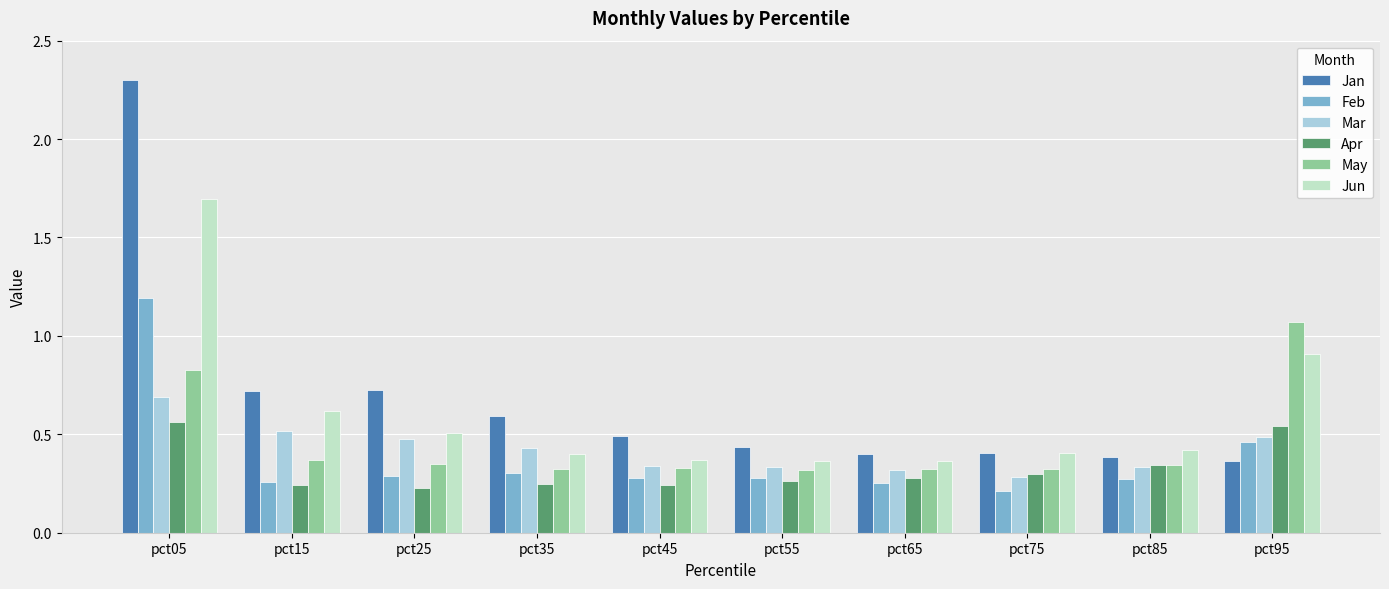

How many distinct data groups are displayed?

6